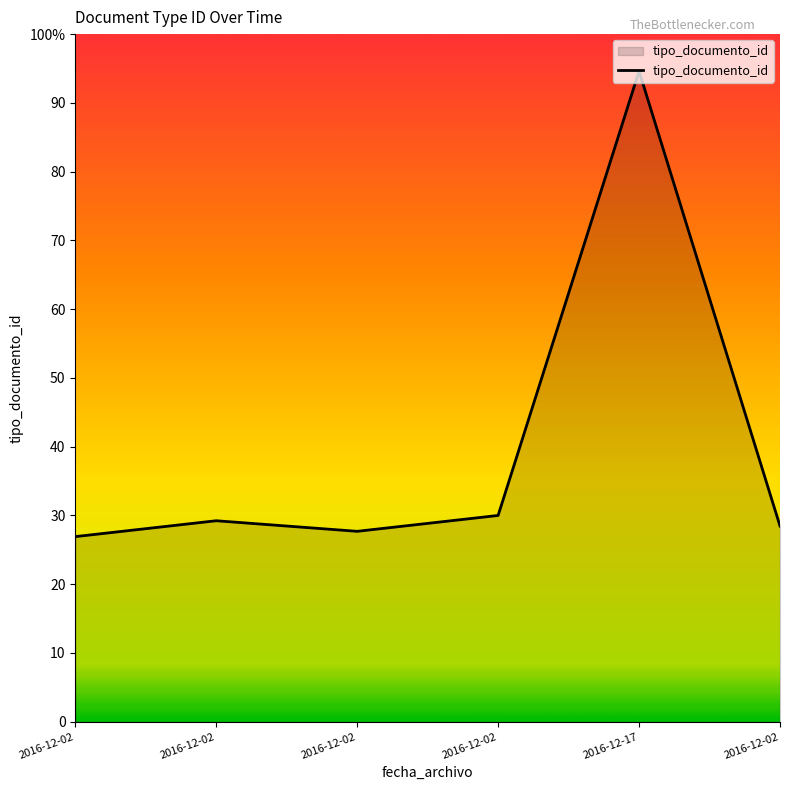

Does the chart have visible grid lines?

No